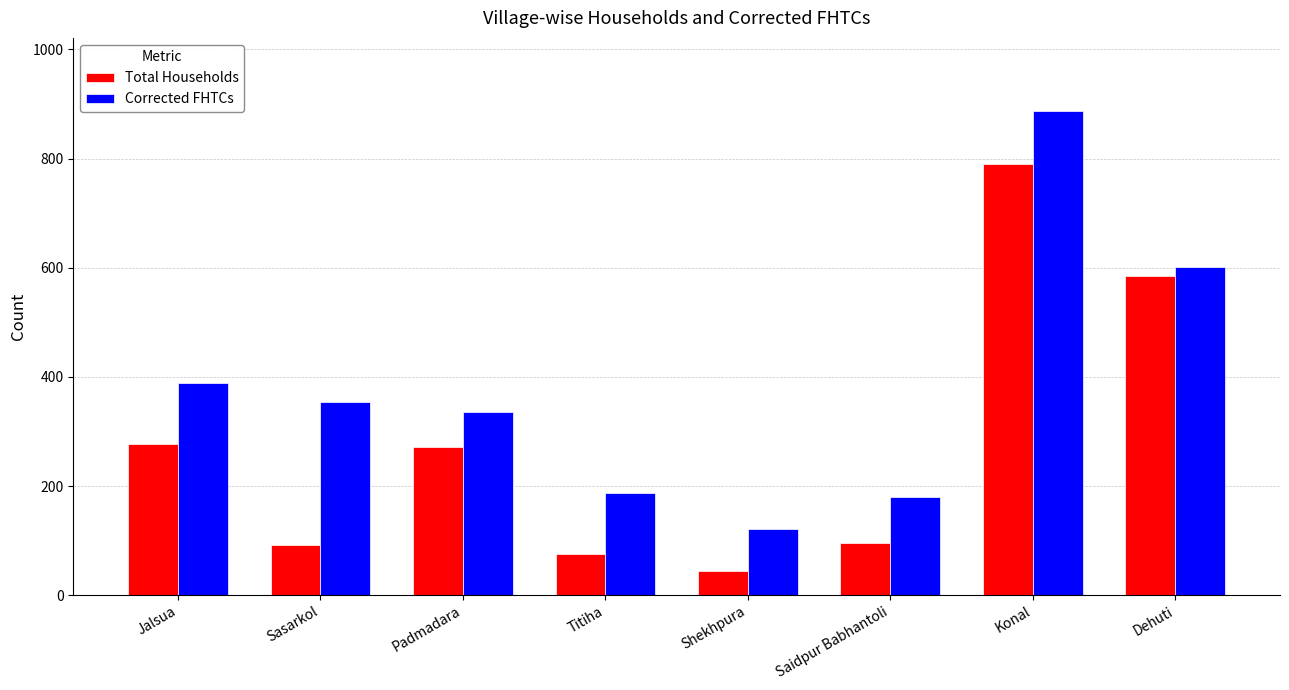

What are all the series names shown in the legend?

Total Households, Corrected FHTCs